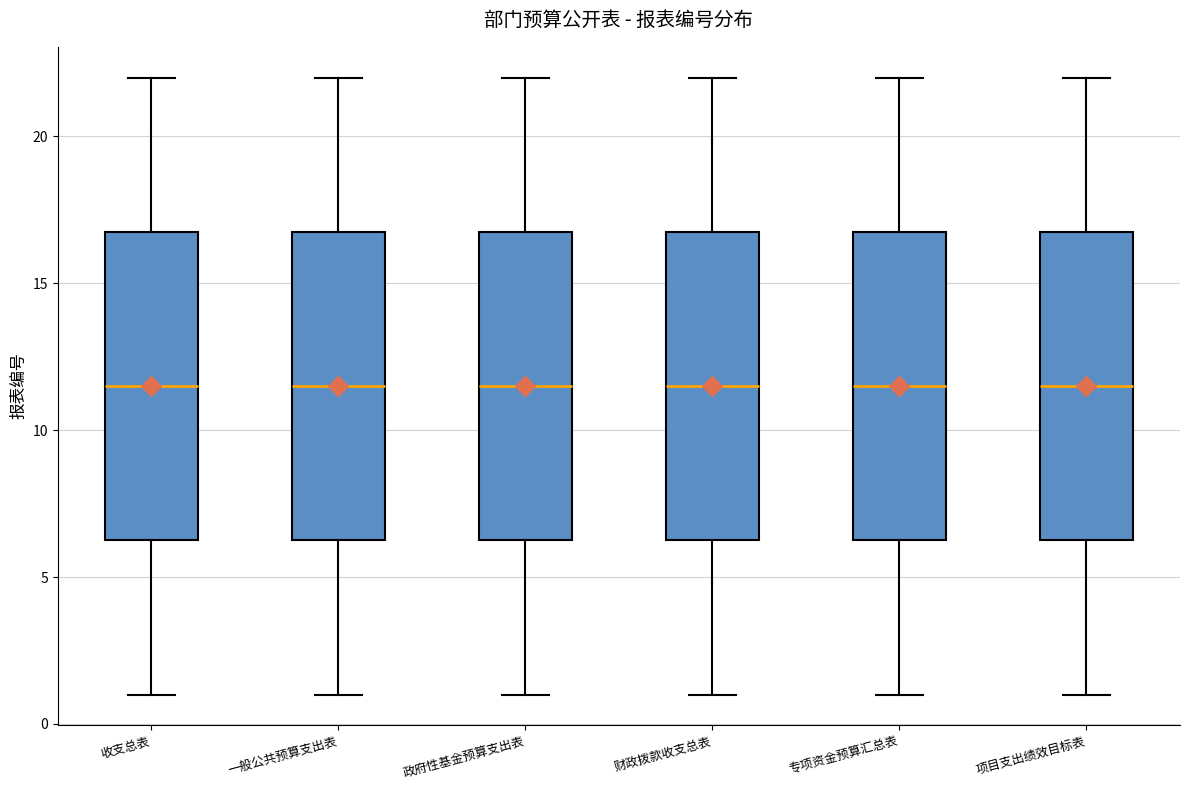

Where does the lower whisker of the box for 专项资金预算汇总表 end on the y-axis? The values are not printed on the chart, so give them approximately, as read against the axis.

1.0